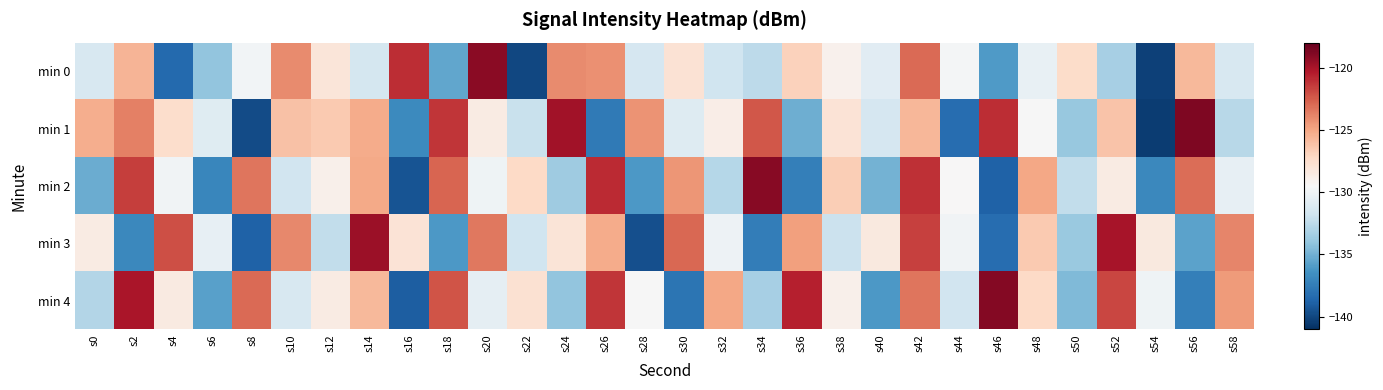

Rank the series by their average value, from lowest to highest.

min 0, min 2, min 3, min 1, min 4